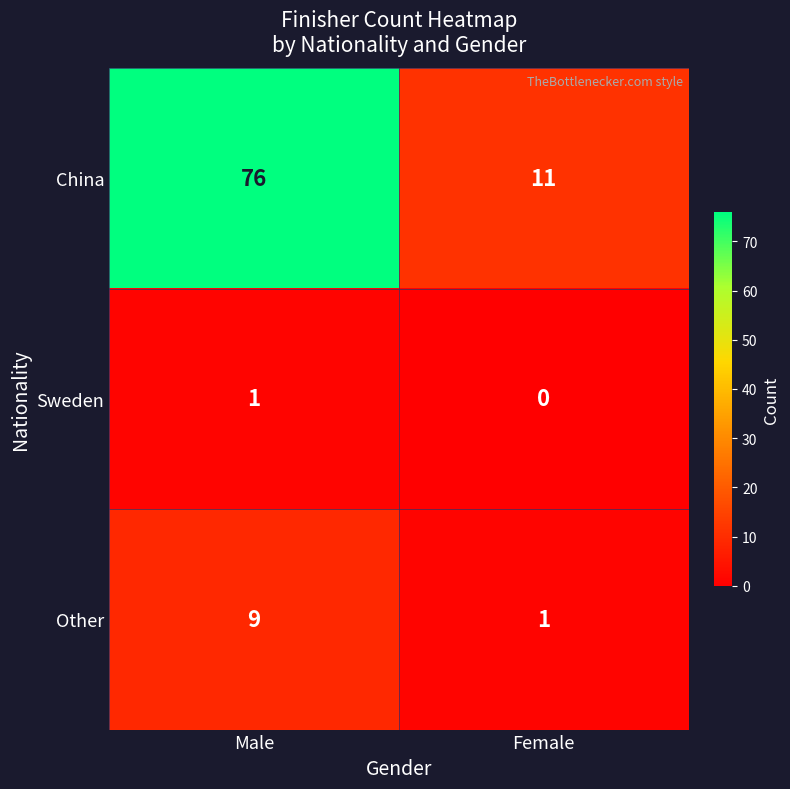

What is the maximum value shown in the chart?

76